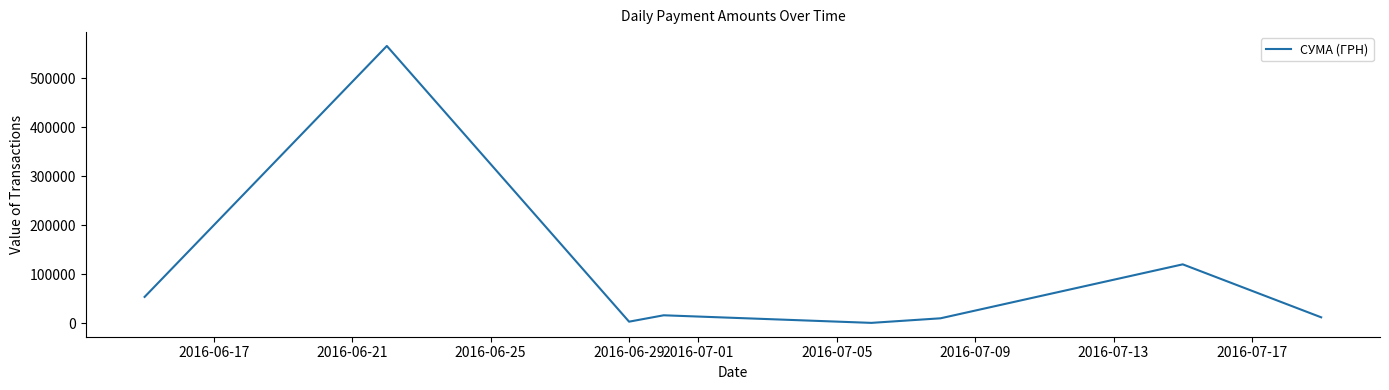

What is the difference between the second highest and minimum values?

119525.0